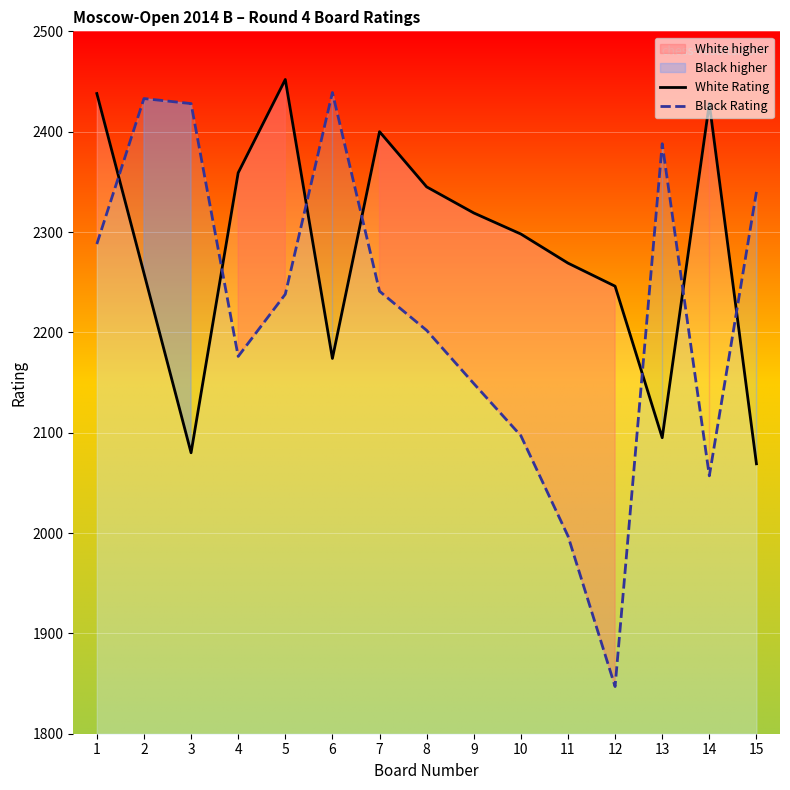

What is the value of the White Rating point at the 14th from the left?

2428